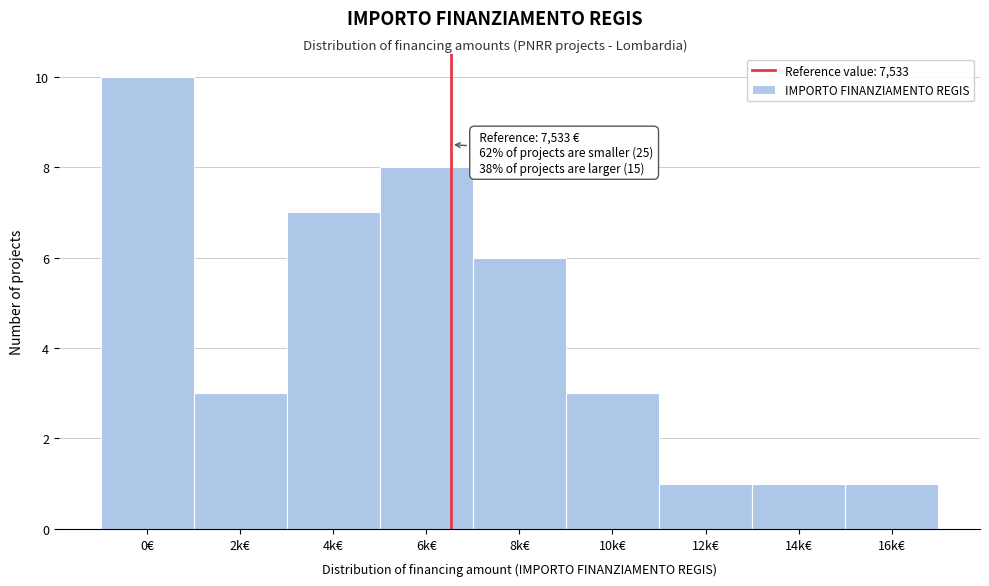

Reading left to right, transcribe all the data shown in this chart.

0€=10	2k€=3	4k€=7	6k€=8	8k€=6	10k€=3	12k€=1	14k€=1	16k€=1